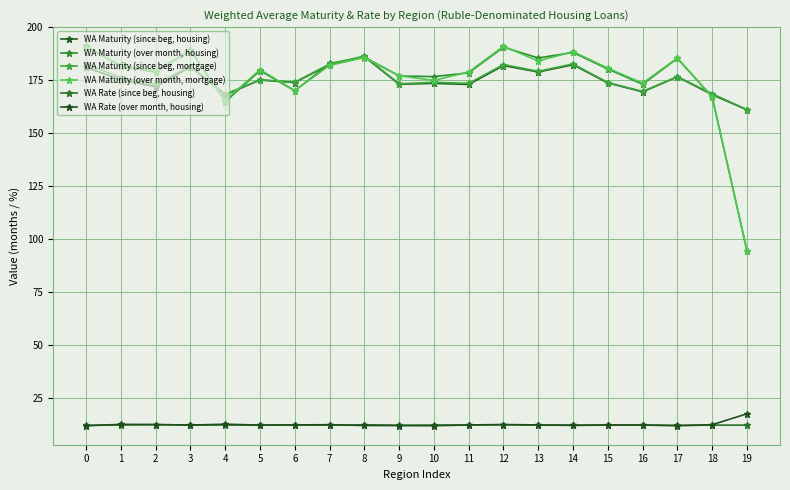

How many WA Rate (since beg, housing) values are between 12 and 13?

20